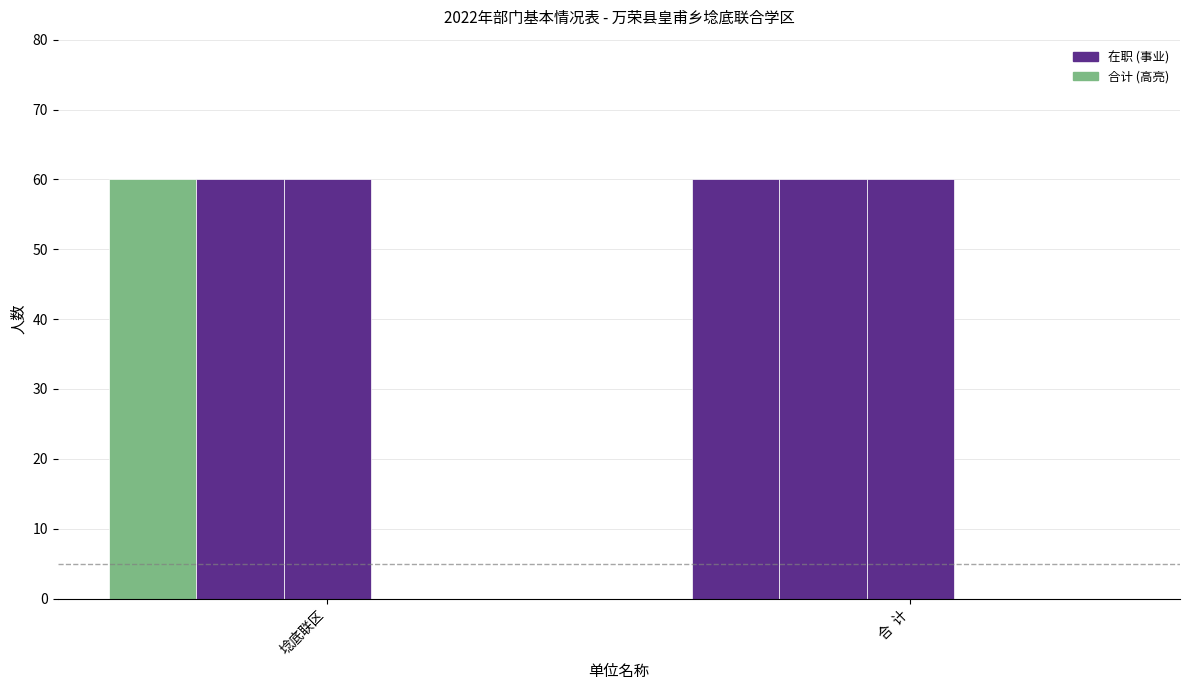

What is the lowest value of the 在职人数 series?

60